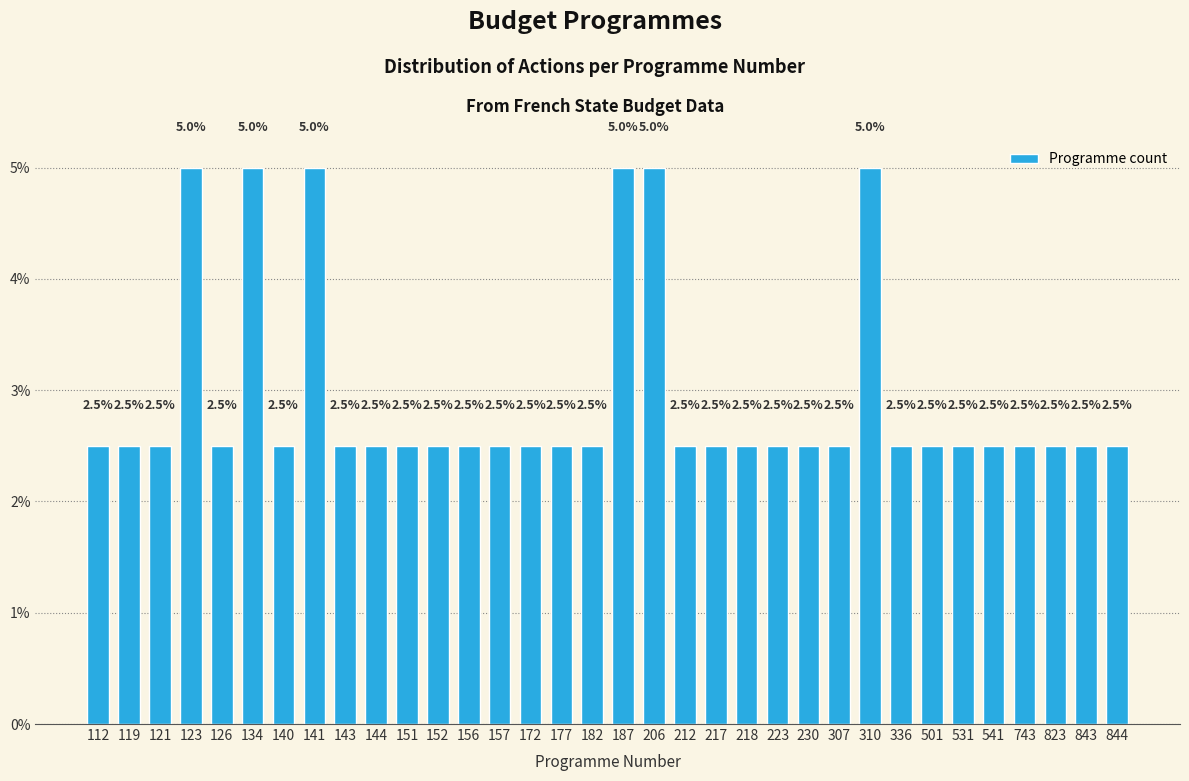

Reading left to right, list all the values displayed in this chart.

112=2.5	119=2.5	121=2.5	123=5.0	126=2.5	134=5.0	140=2.5	141=5.0	143=2.5	144=2.5	151=2.5	152=2.5	156=2.5	157=2.5	172=2.5	177=2.5	182=2.5	187=5.0	206=5.0	212=2.5	217=2.5	218=2.5	223=2.5	230=2.5	307=2.5	310=5.0	336=2.5	501=2.5	531=2.5	541=2.5	743=2.5	823=2.5	843=2.5	844=2.5